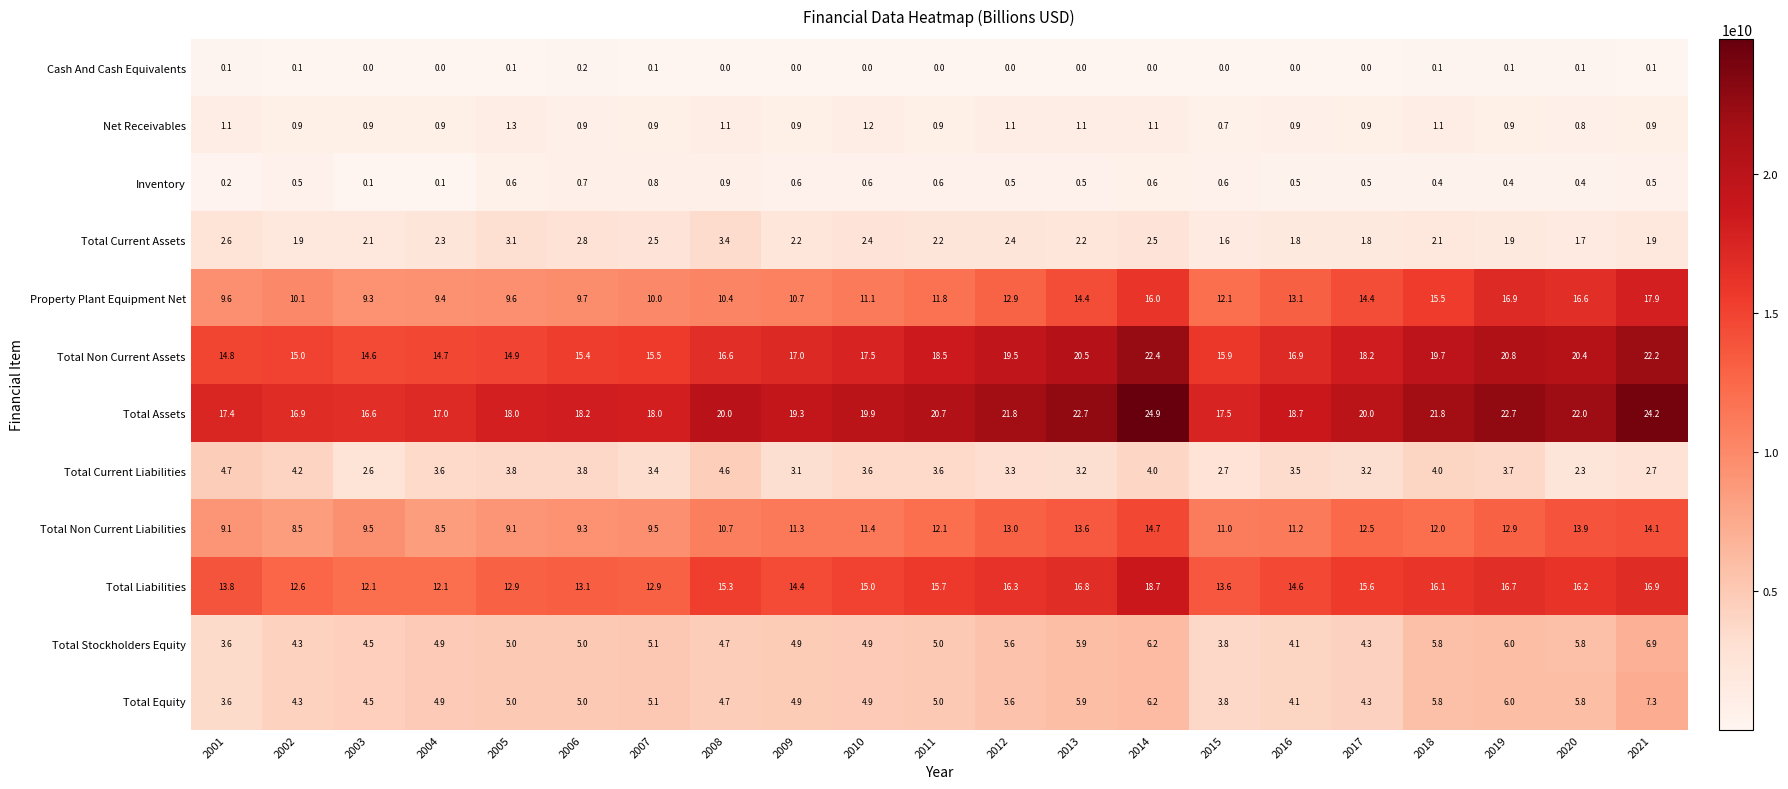

The Total Equity series shows 7.1 at 2009. True or false?

False